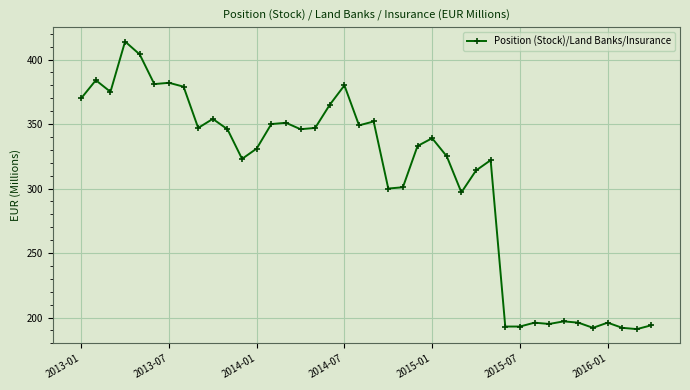

True or false: the data has more than 2 interior local peaks.

True